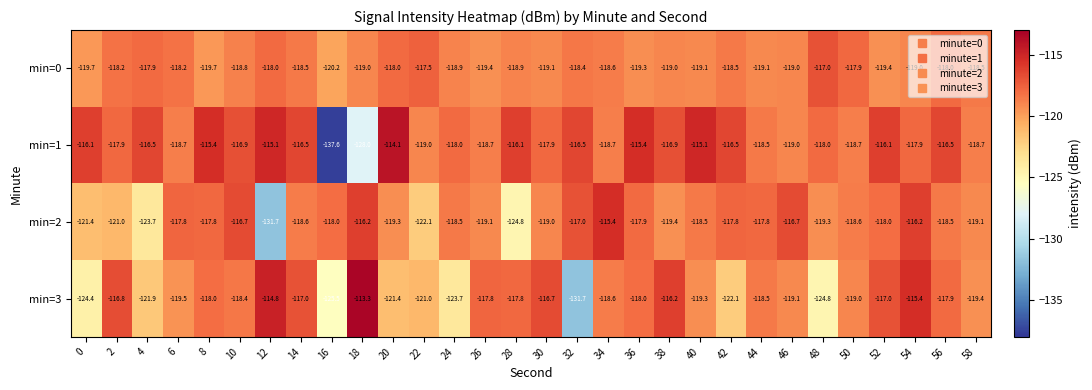

What is the average value of the min=0 series?

-118.7